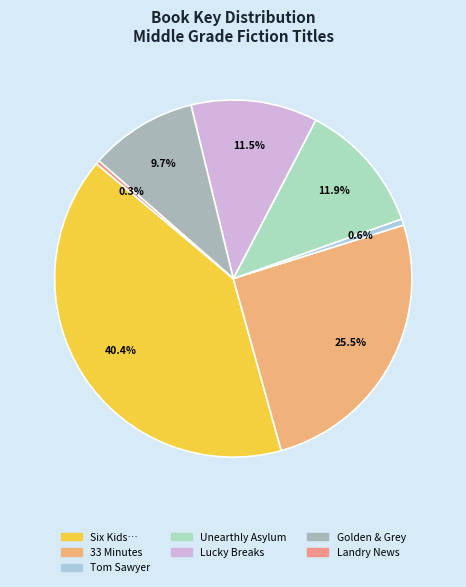

How many segments does this pie chart have?

7